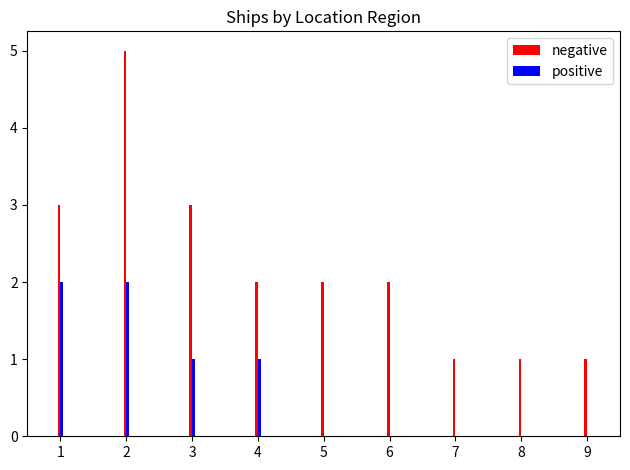

Reading left to right, list all the values displayed in this chart.

negative: 3	5	3	2	2	2	1	1	1
positive: 2	2	1	1	0	0	0	0	0